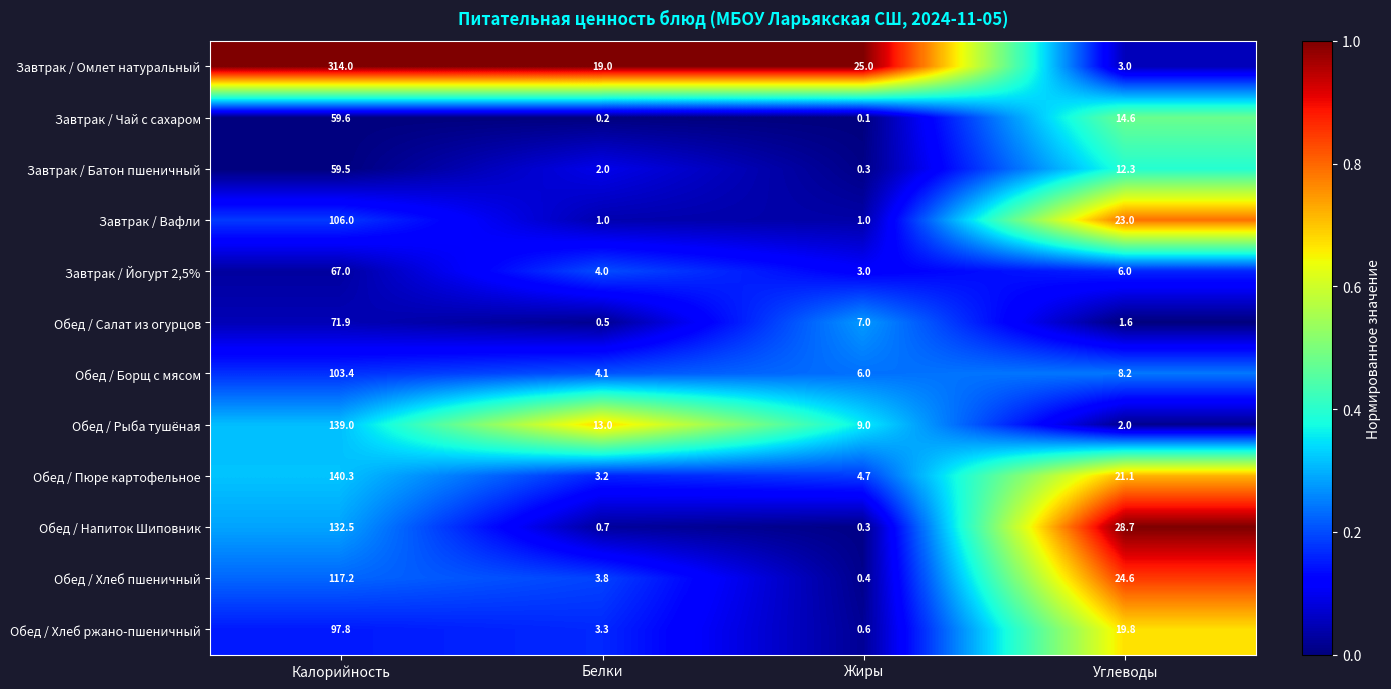

What is the greatest value displayed?

314.0